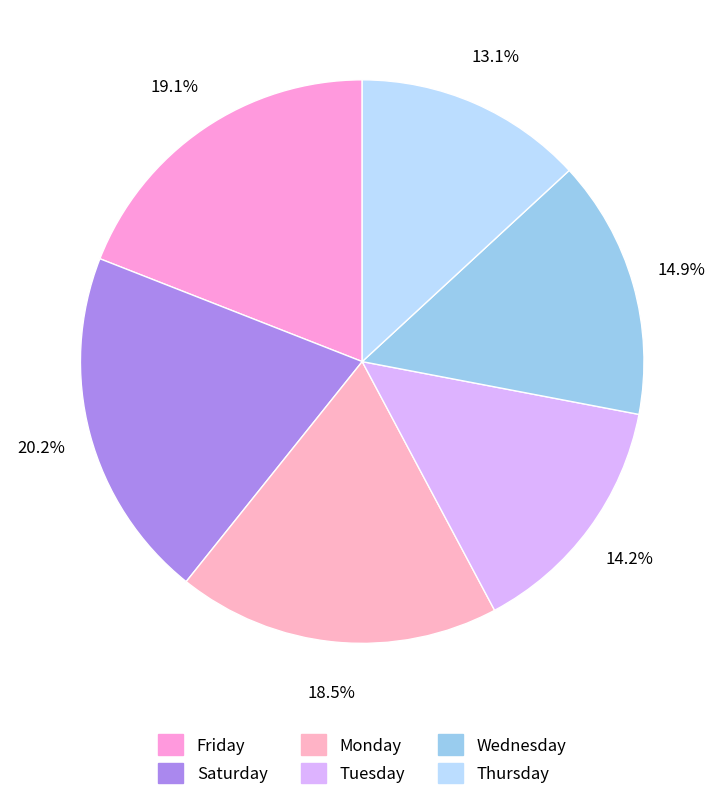

How many segments does this pie chart have?

6